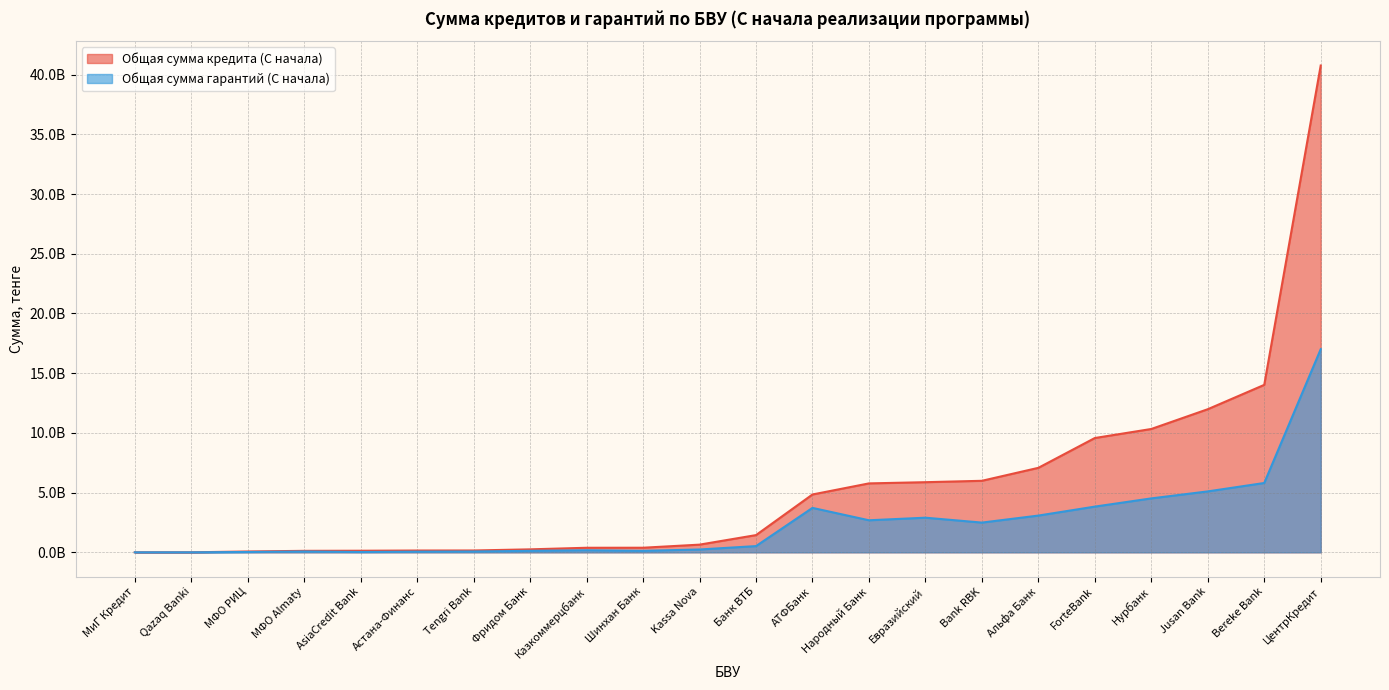

Is it true that Общая сумма гарантий (С начала) equals 4517022890.6 at Нурбанк?

True